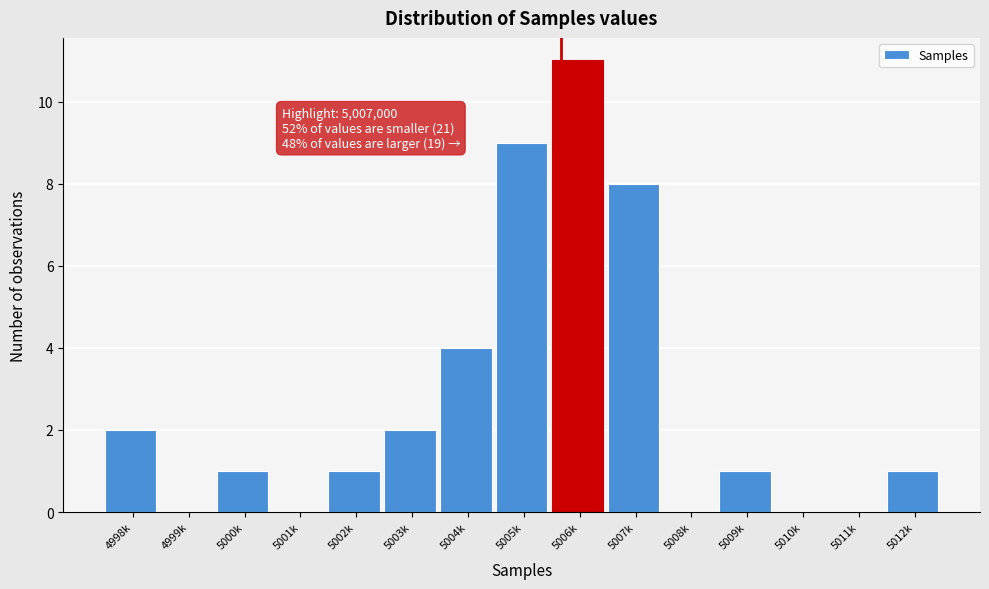

Reading right to left, transcribe all the data shown in this chart.

5012k=1	5011k=0	5010k=0	5009k=1	5008k=0	5007k=8	5006k=11	5005k=9	5004k=4	5003k=2	5002k=1	5001k=0	5000k=1	4999k=0	4998k=2